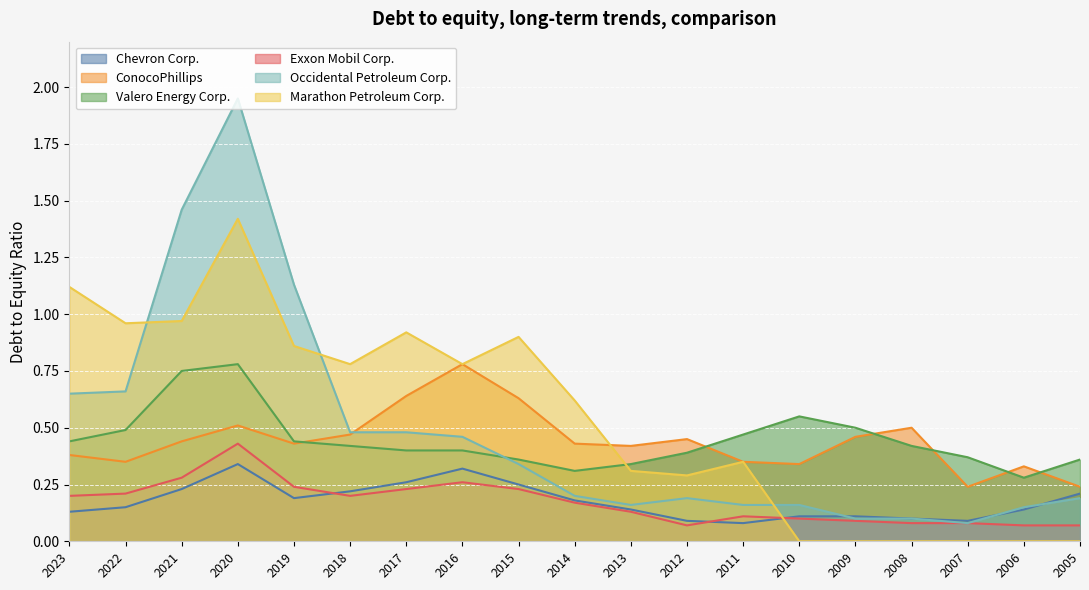

Reading right to left, extract all data points from this chart.

Chevron Corp.: 0.2	0.1	0.1	0.1	0.1	0.1	0.1	0.1	0.1	0.2	0.2	0.3	0.3	0.2	0.2	0.3	0.2	0.1	0.1
ConocoPhillips: 0.2	0.3	0.2	0.5	0.5	0.3	0.3	0.5	0.4	0.4	0.6	0.8	0.6	0.5	0.4	0.5	0.4	0.3	0.4
Valero Energy Corp.: 0.4	0.3	0.4	0.4	0.5	0.6	0.5	0.4	0.3	0.3	0.4	0.4	0.4	0.4	0.4	0.8	0.8	0.5	0.4
Exxon Mobil Corp.: 0.1	0.1	0.1	0.1	0.1	0.1	0.1	0.1	0.1	0.2	0.2	0.3	0.2	0.2	0.2	0.4	0.3	0.2	0.2
Occidental Petroleum Corp.: 0.2	0.1	0.1	0.1	0.1	0.2	0.2	0.2	0.2	0.2	0.3	0.5	0.5	0.5	1.1	1.9	1.5	0.7	0.7
Marathon Petroleum Corp.: 0.0	0.0	0.0	0.0	0.0	0.0	0.3	0.3	0.3	0.6	0.9	0.8	0.9	0.8	0.9	1.4	1.0	1.0	1.1